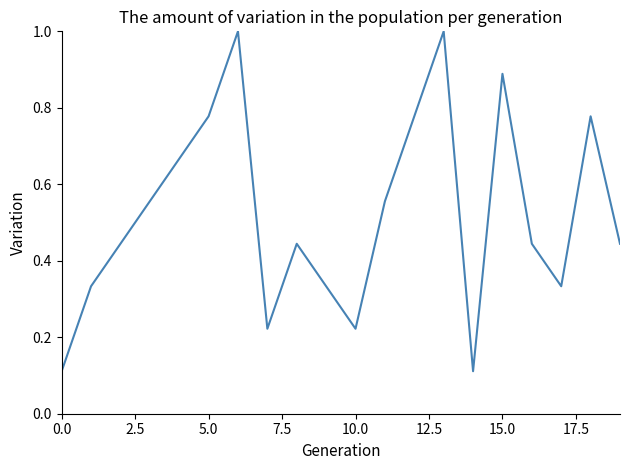

What is the maximum value shown in the chart?

1.0